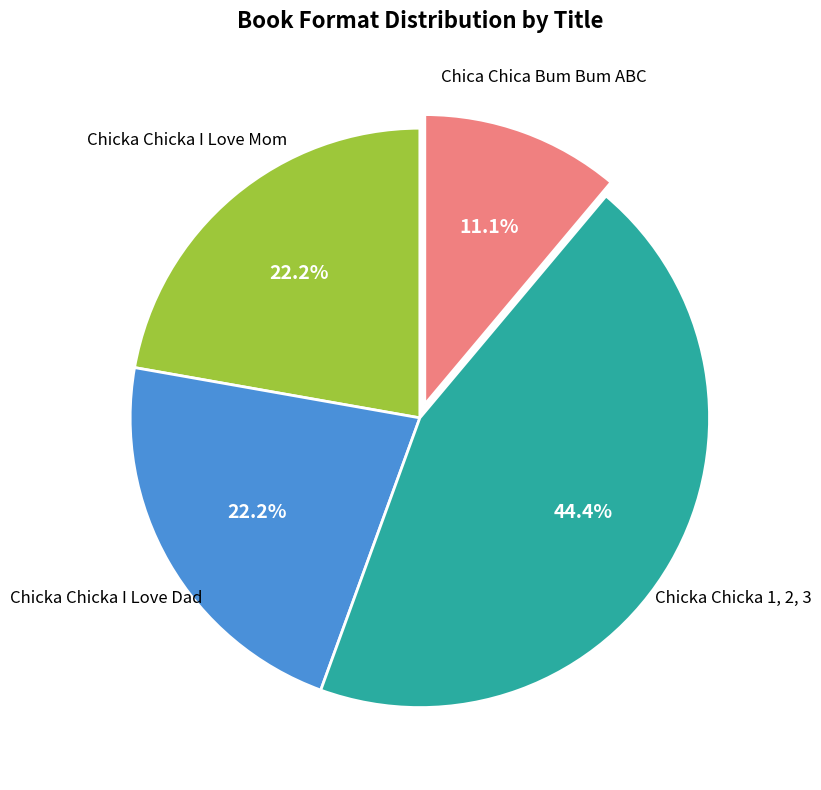

Is there any slice that represents more than half of the pie?

No